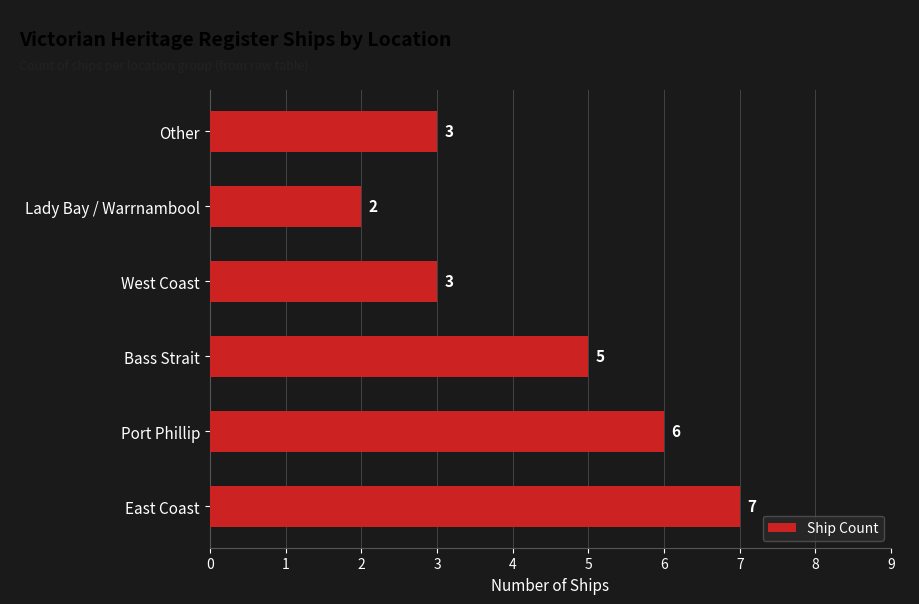

How many values are below 5?

3